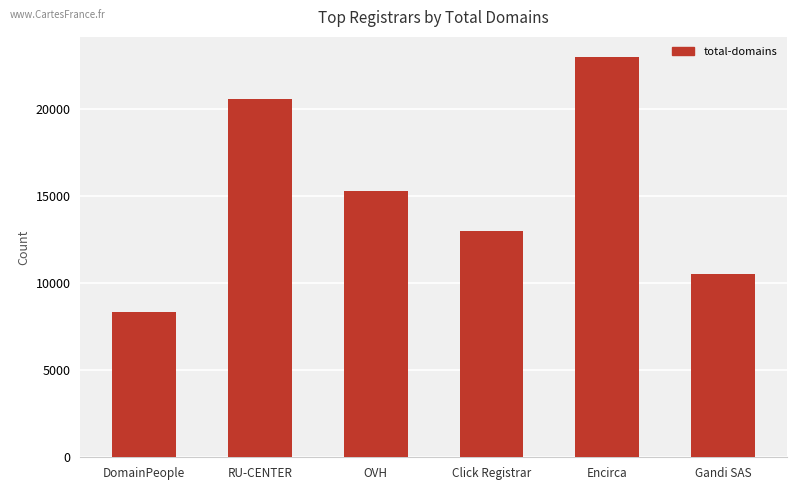

How many distinct data groups are displayed?

1